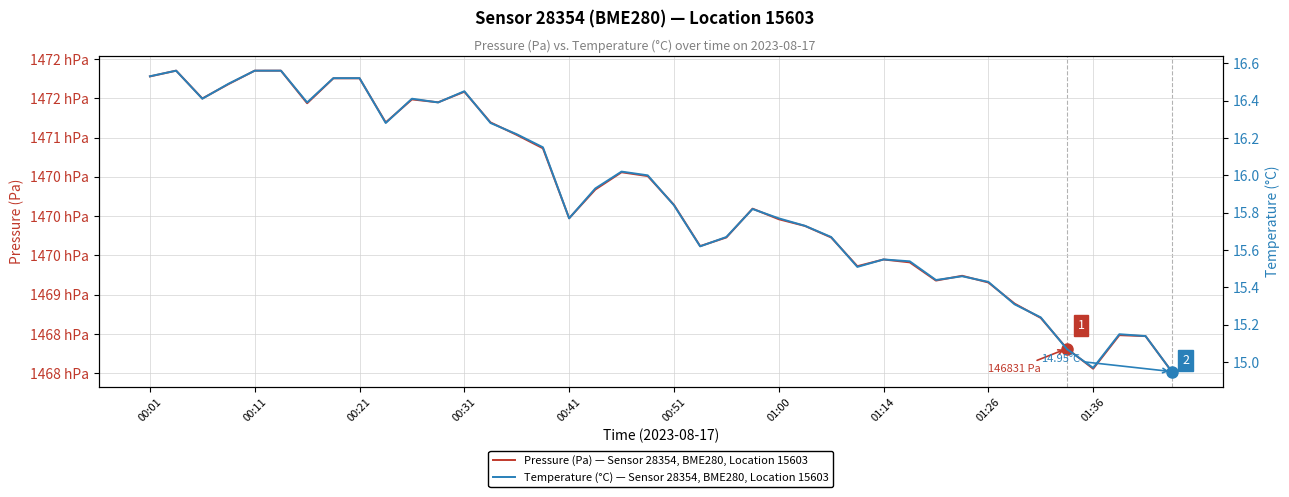

How many series are shown in this chart?

2